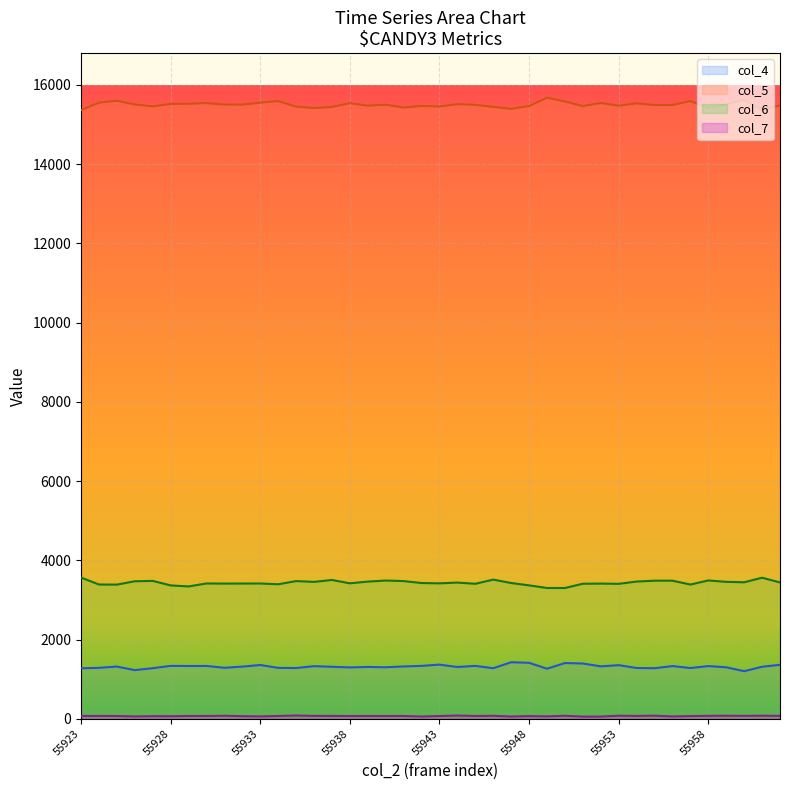

Which series changed the most between 55928 and 55930?

col_6